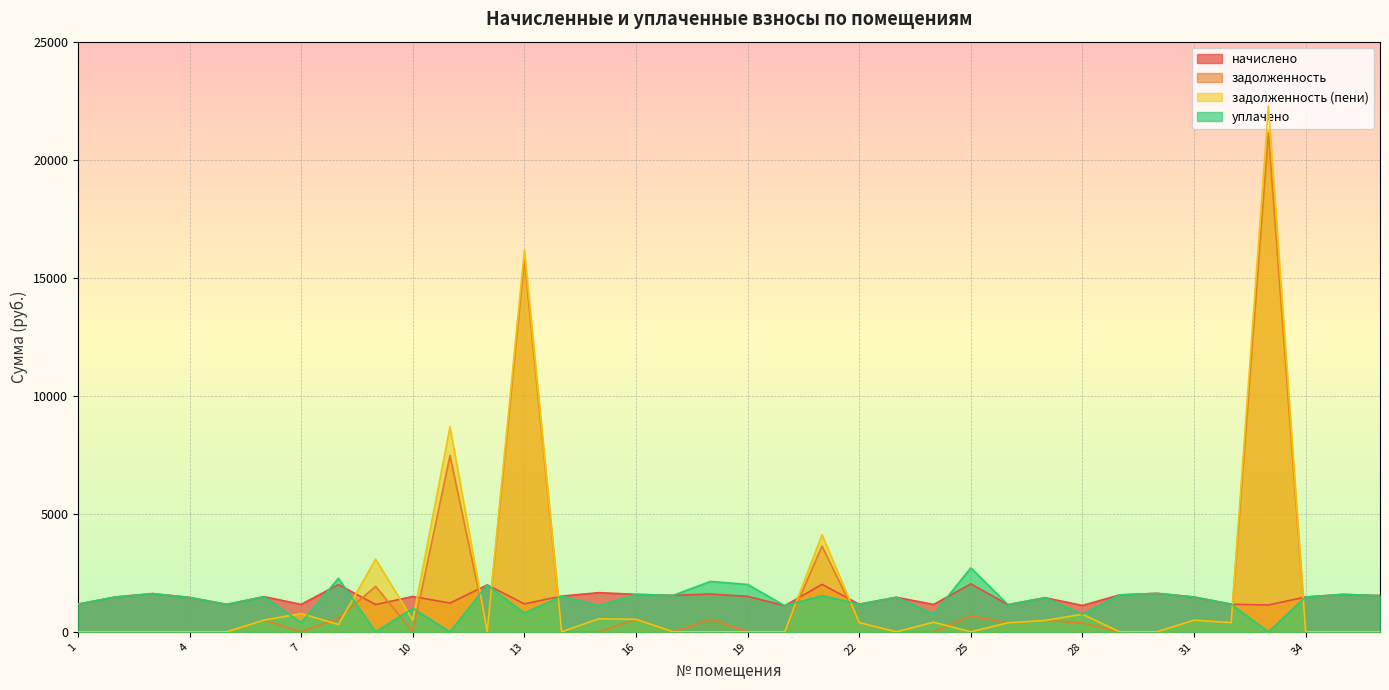

True or false: задолженность (пени) has more than 0 interior local peaks.

True